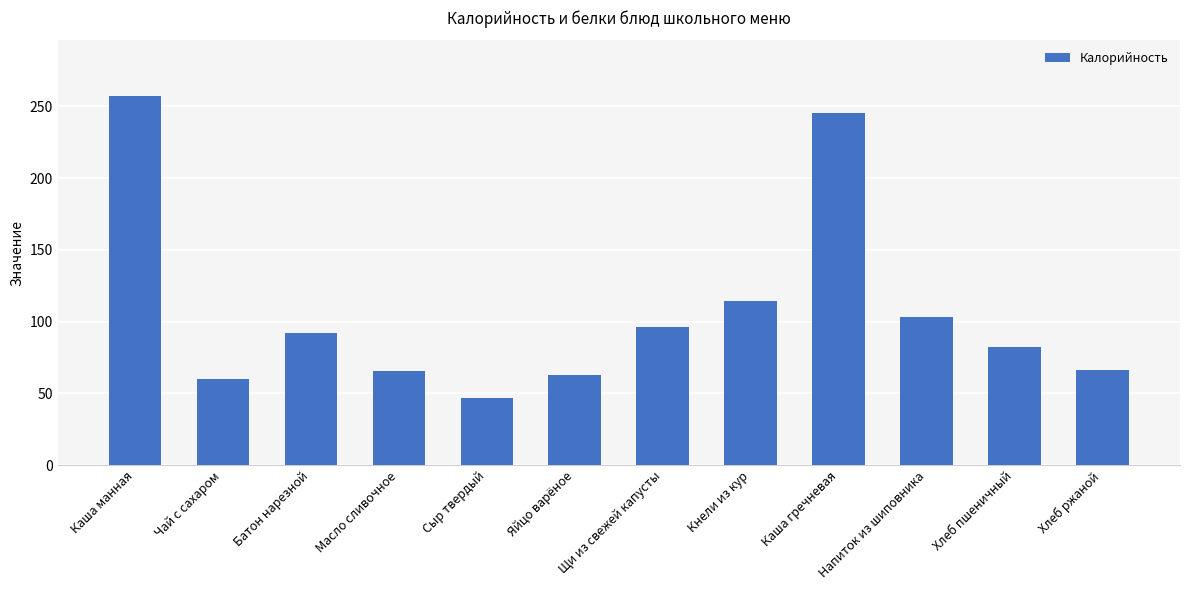

At which label does the data first exceed 92?

Каша манная